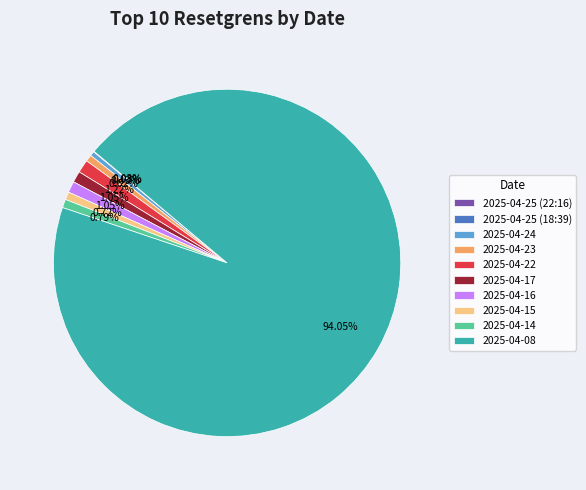

Between 2025-04-22 and 2025-04-24, which is larger?

2025-04-22